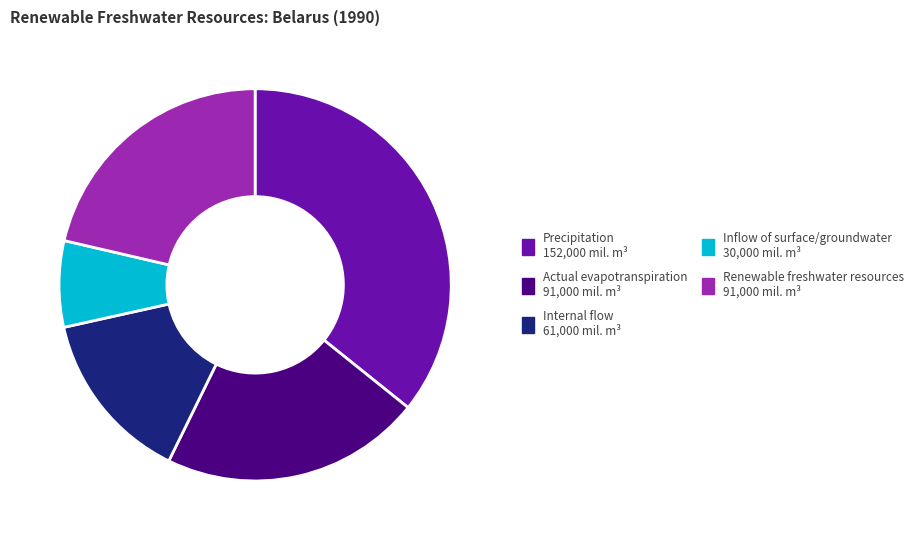

Which has a higher value, Precipitation or Internal flow?

Precipitation